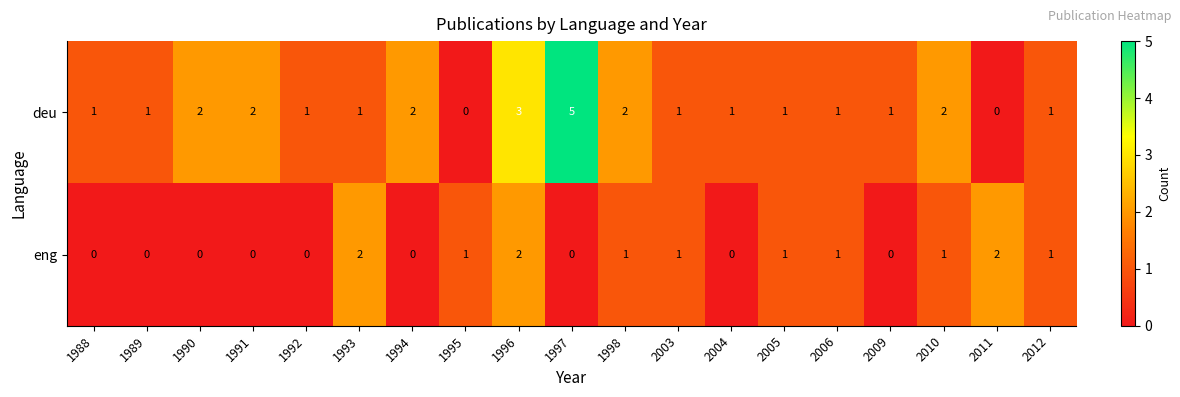

At how many categories does at least one series exceed 0?

19